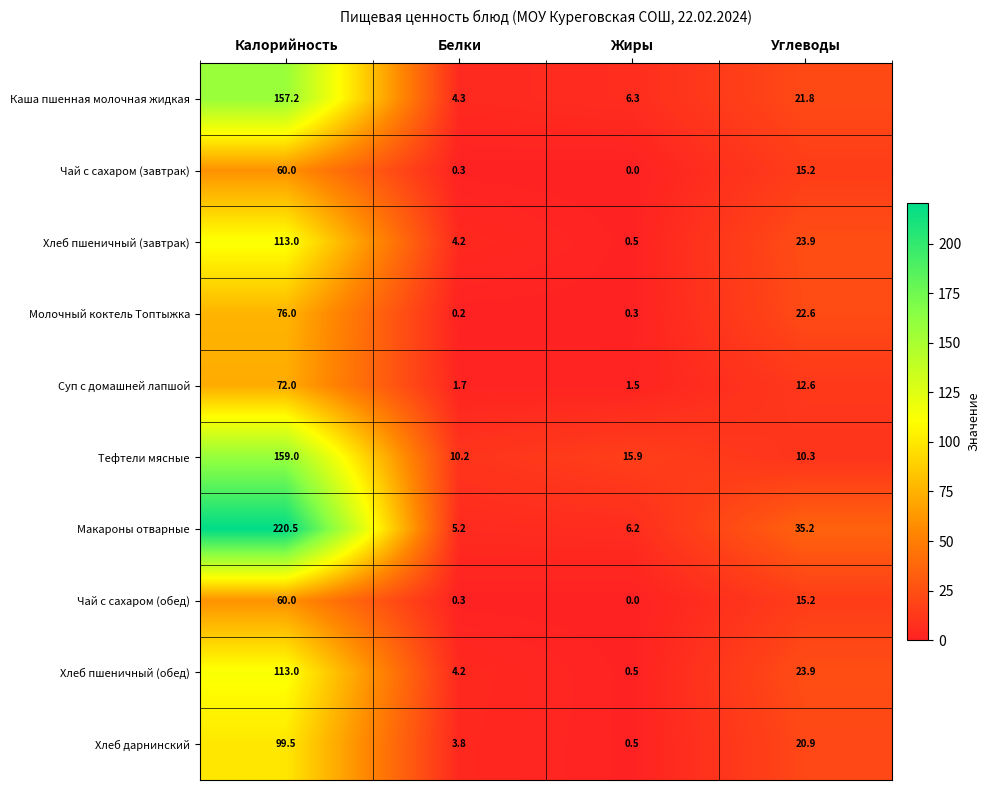

List the labels in order of Хлеб пшеничный (завтрак) value, largest first.

Калорийность, Углеводы, Белки, Жиры